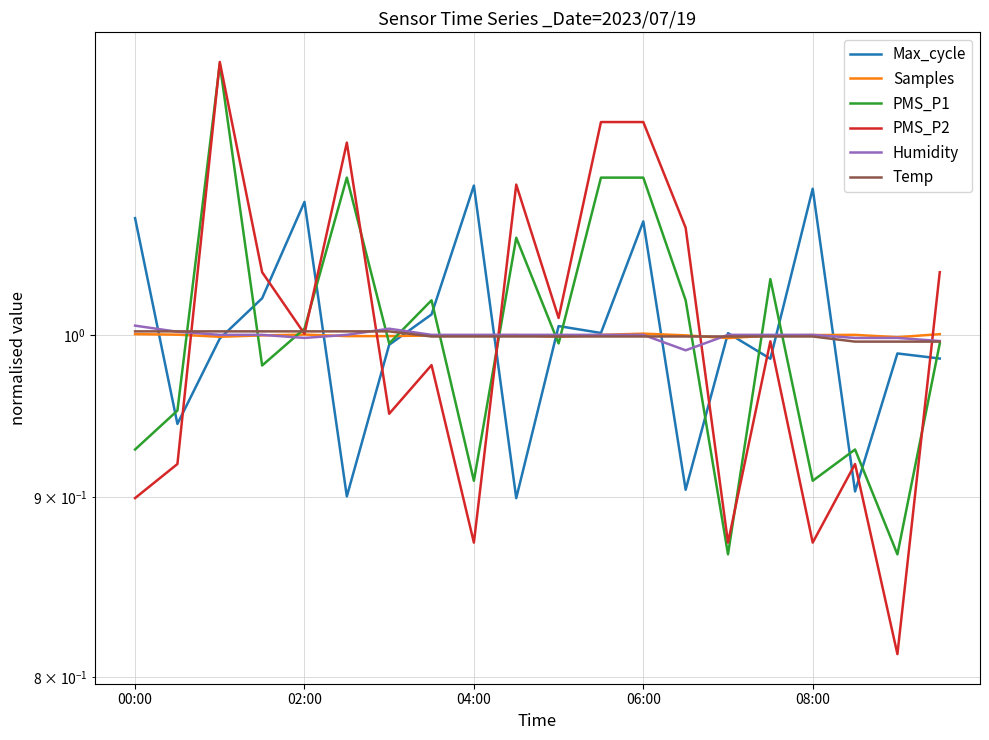

At which category does the chart reach its minimum across all series?

18